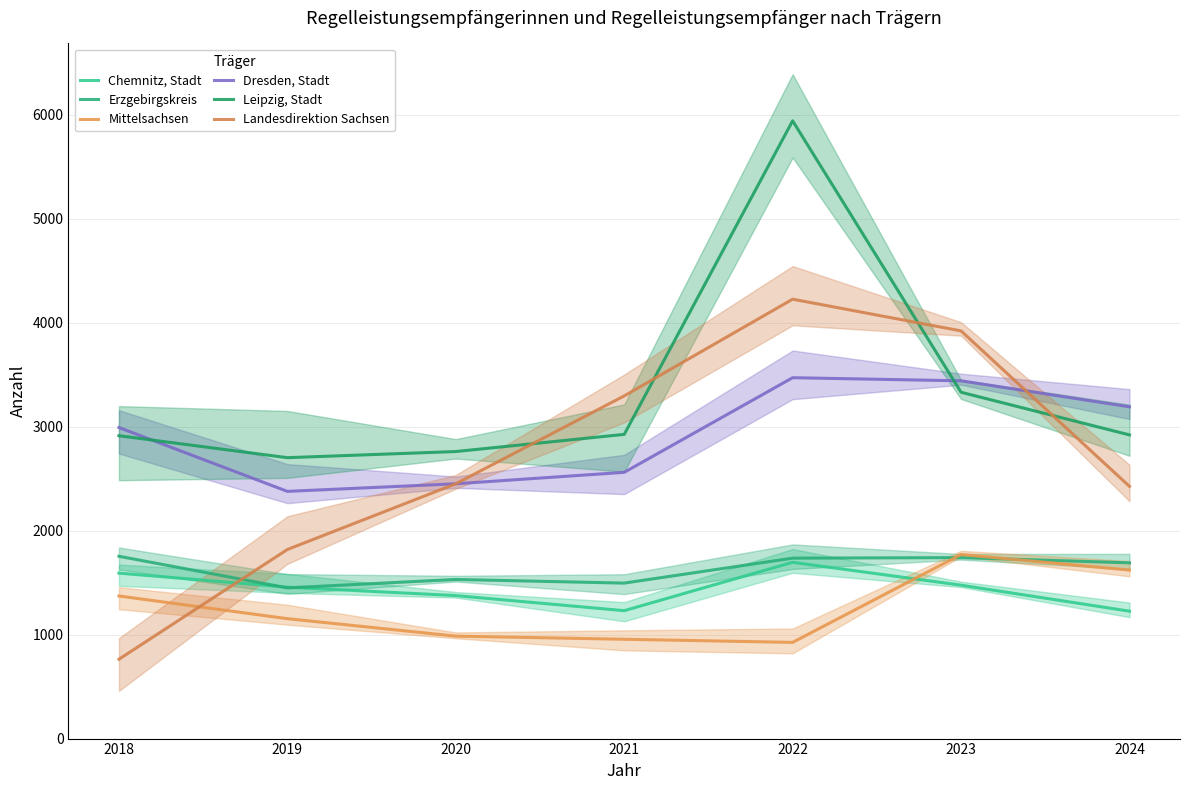

Which series ends up on top after the final intersection of Dresden, Stadt and Landesdirektion Sachsen?

Dresden, Stadt